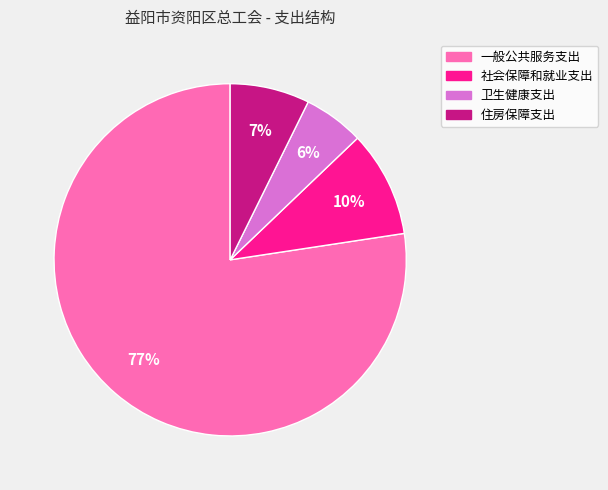

Which slice represents more than half of the pie?

一般公共服务支出